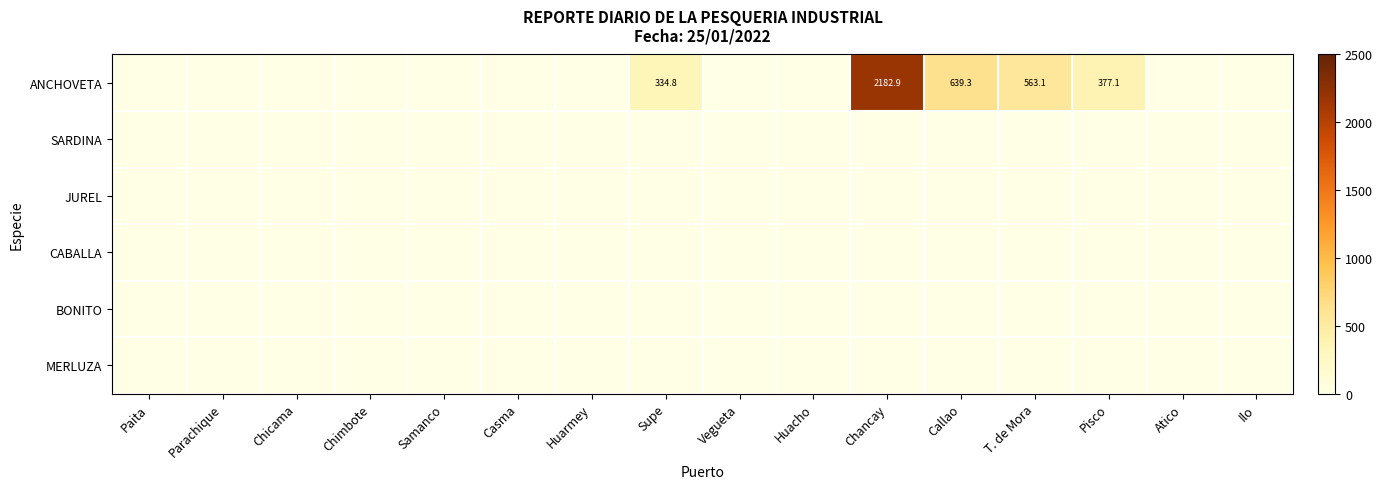

At how many categories does at least one series exceed 1265?

1